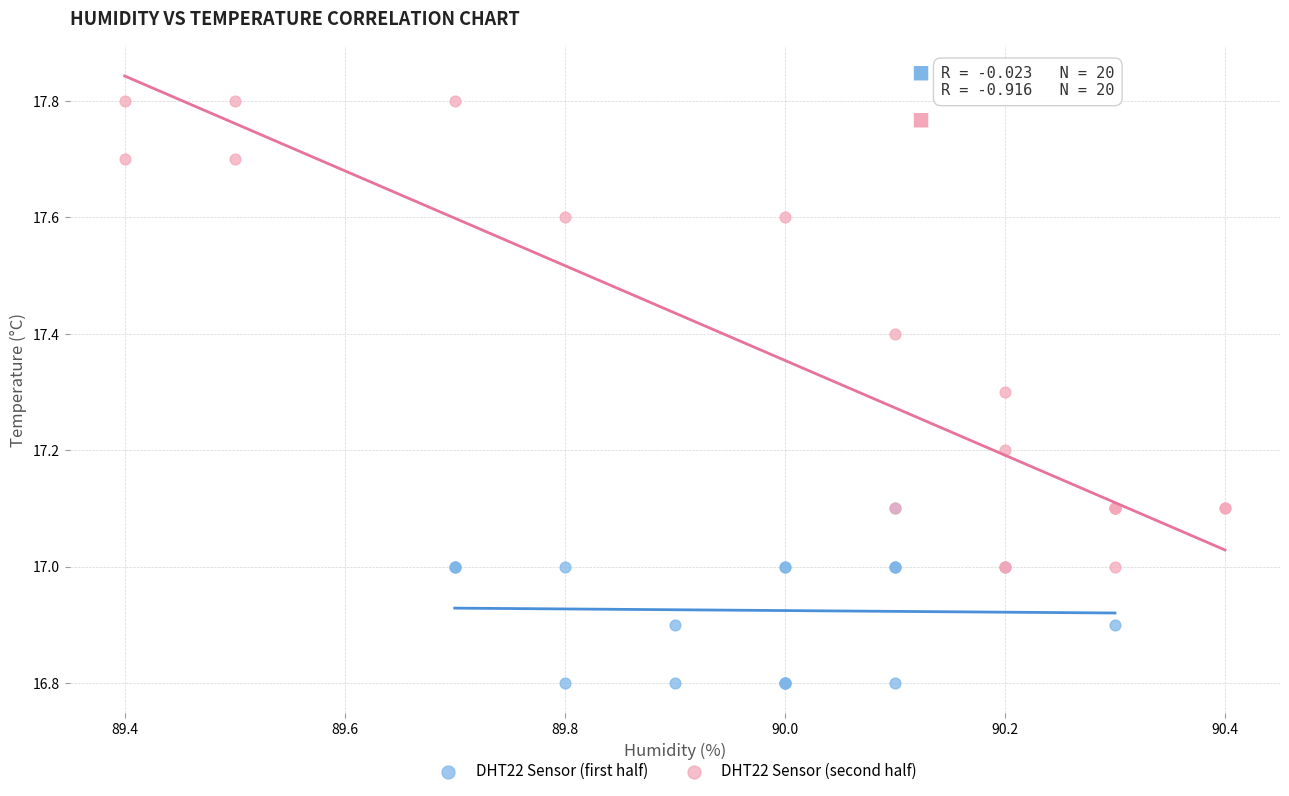

Which series contains the highest Y value?

DHT22 Sensor (second half)